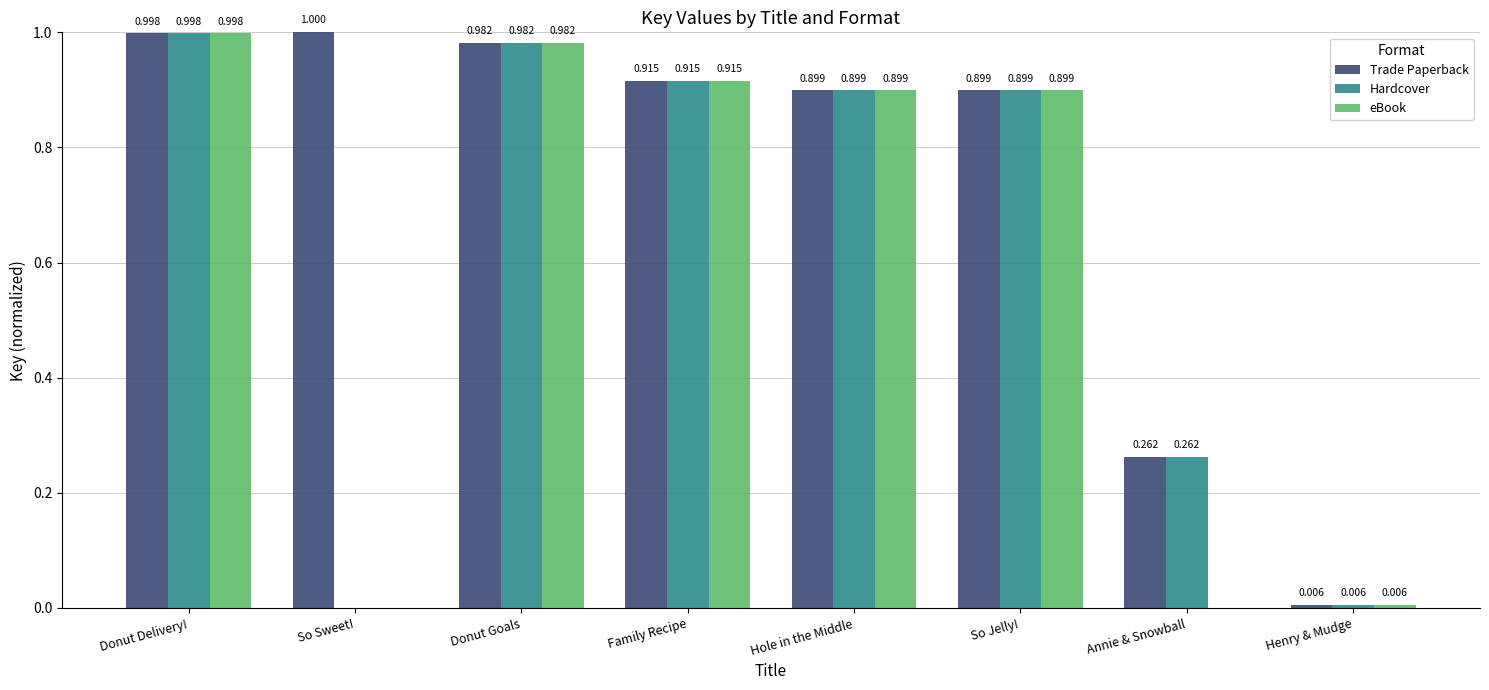

Is it true that Trade Paperback equals 1.0 at Donut Delivery!?

True